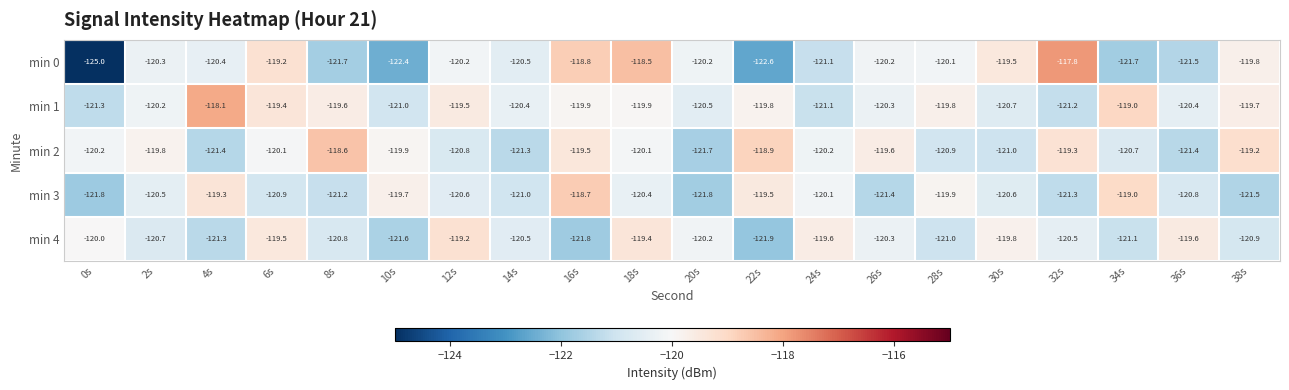

At which category is the sum across all series the highest?

18s